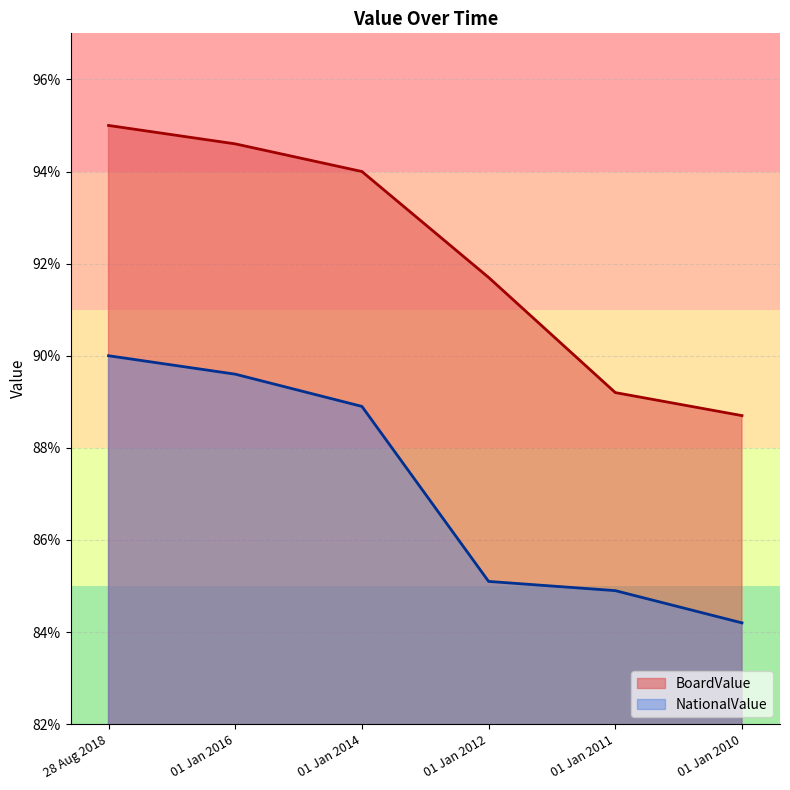

Does the chart have visible grid lines?

Yes